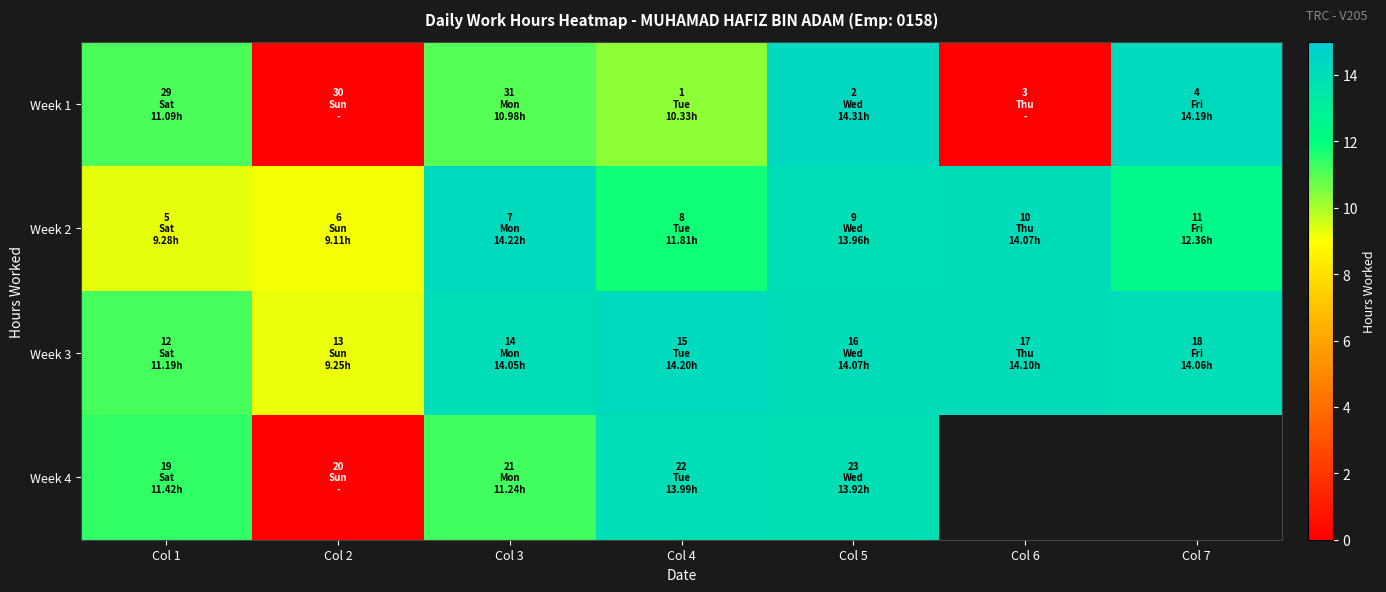

What is the maximum value for Week 3?

14.2